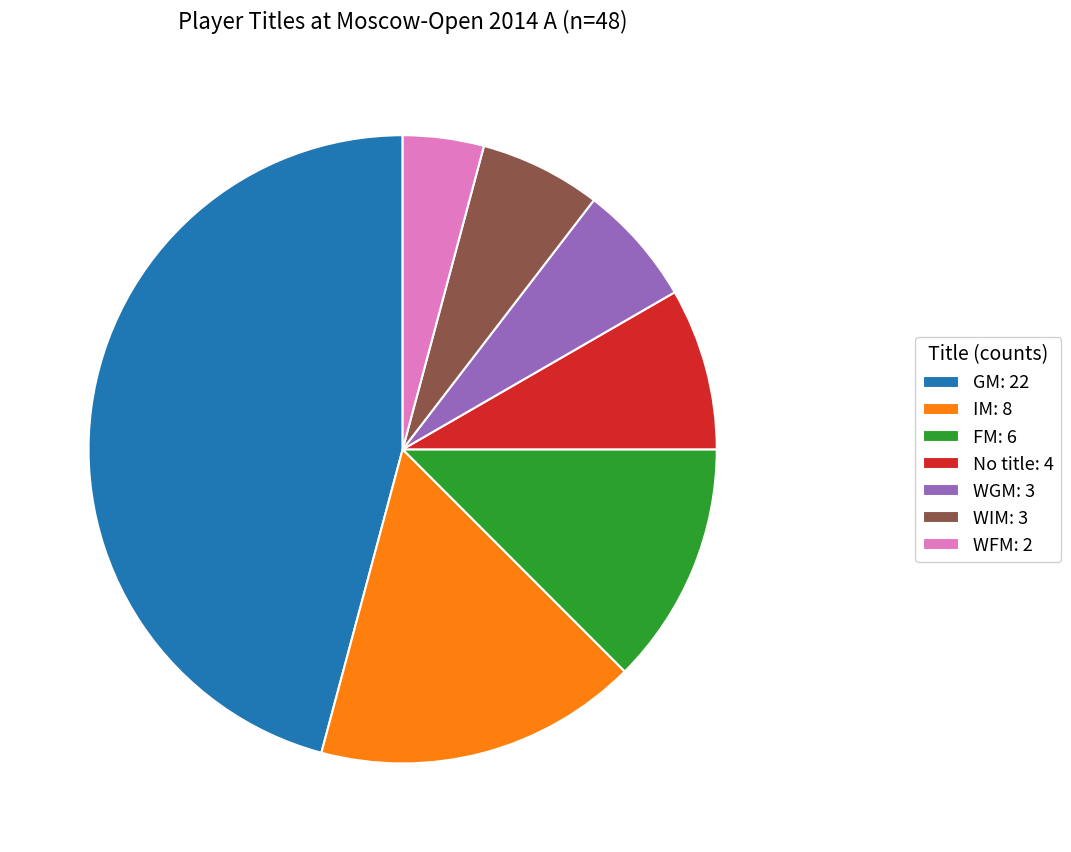

True or false: No title: 4 accounts for 8% of the total.

True